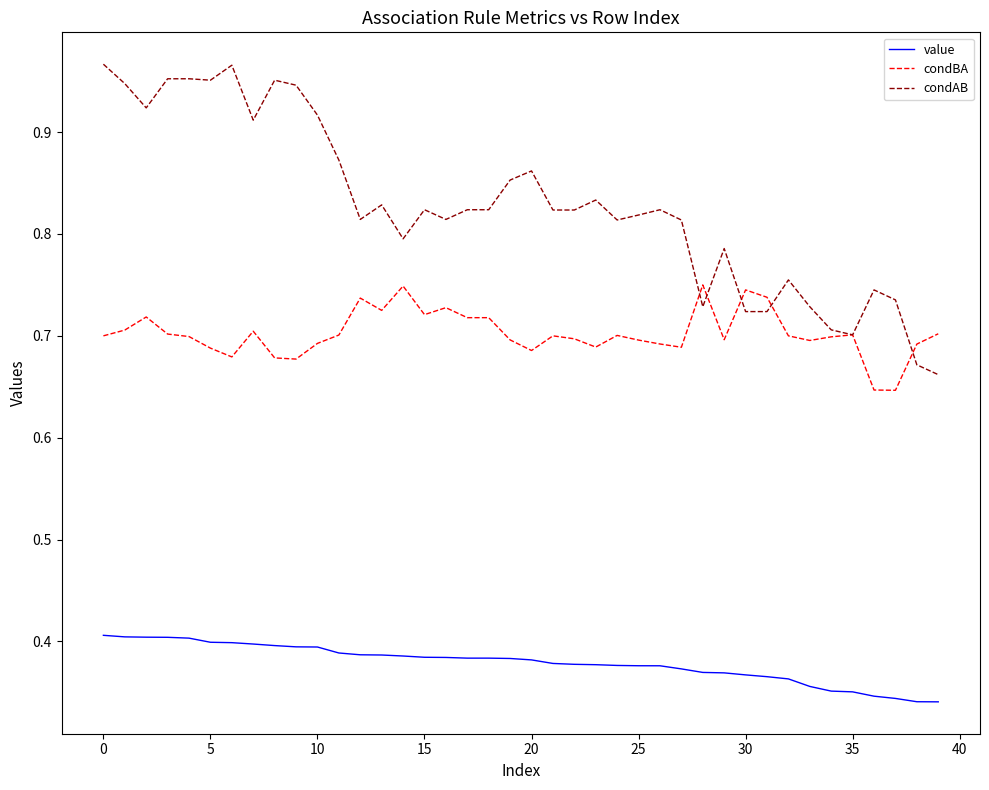

Which series has the largest total across all categories?

condAB